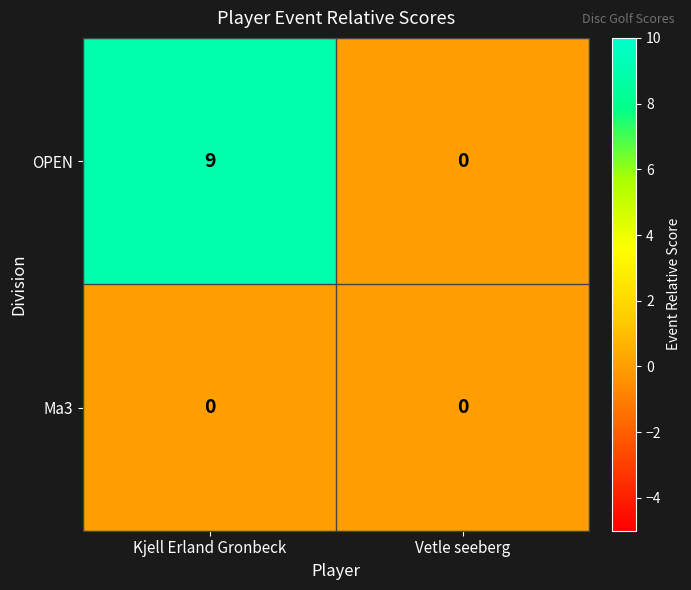

At which category is the sum across all series the highest?

Kjell Erland Gronbeck